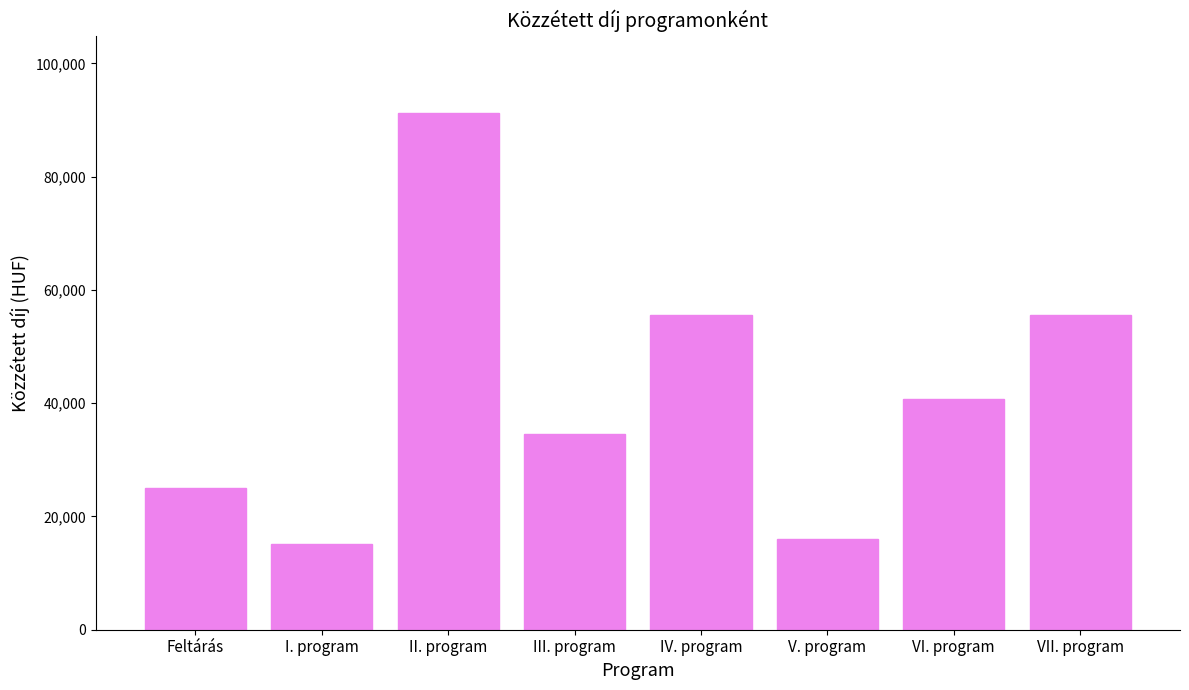

True or false: the data shows 18465 at IV. program.

False